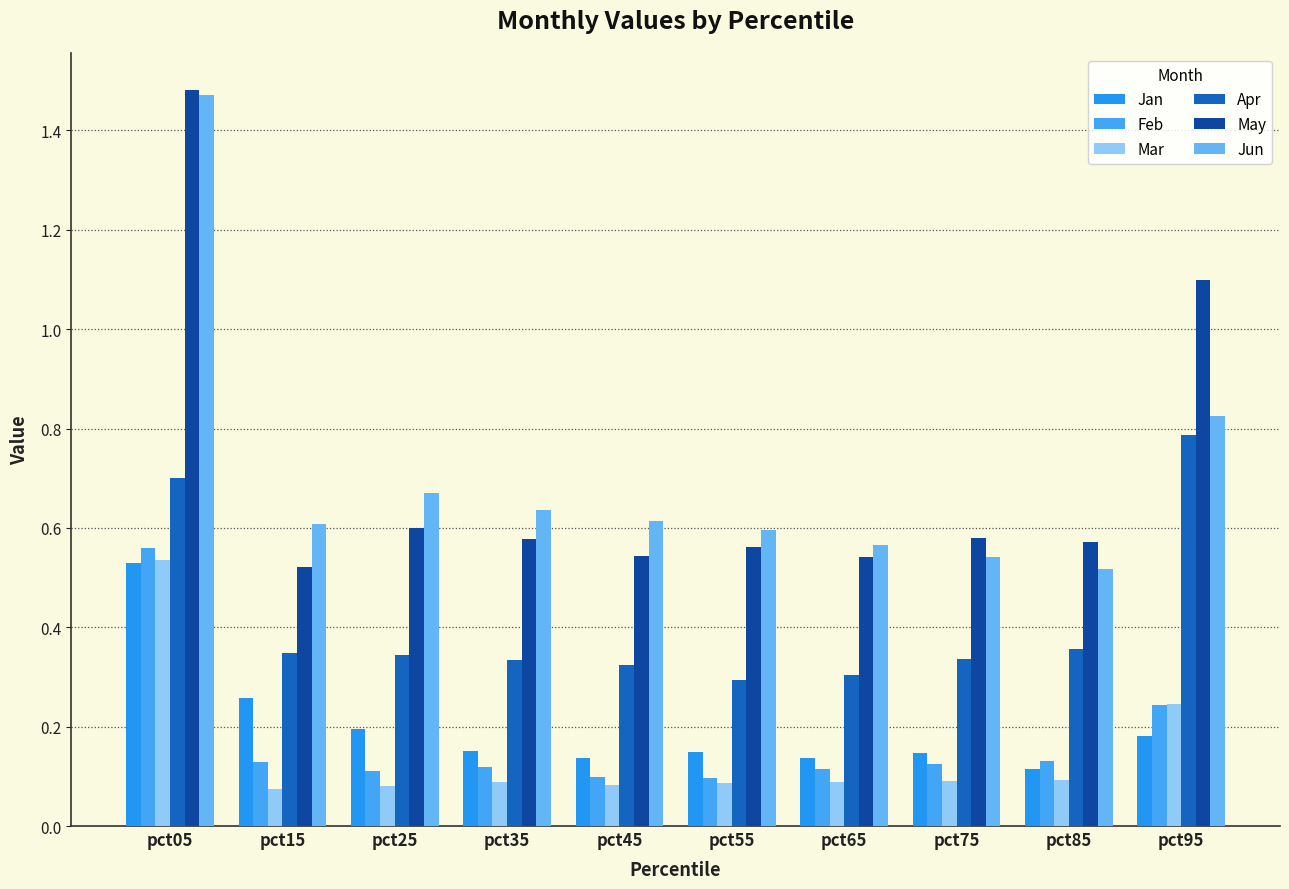

What is the sum of the Mar values at pct85 and pct65?

0.2